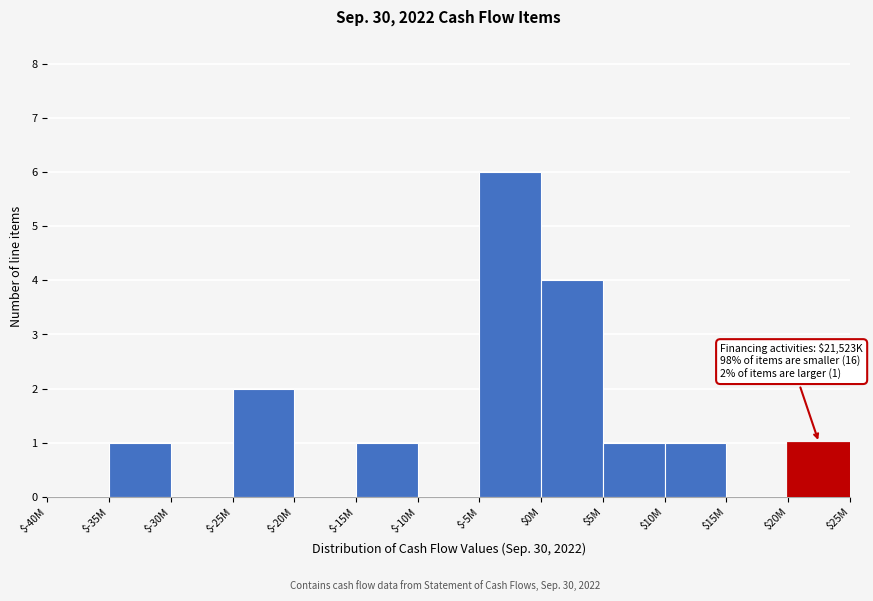

Is it true that the value at $-20M is -4?

False